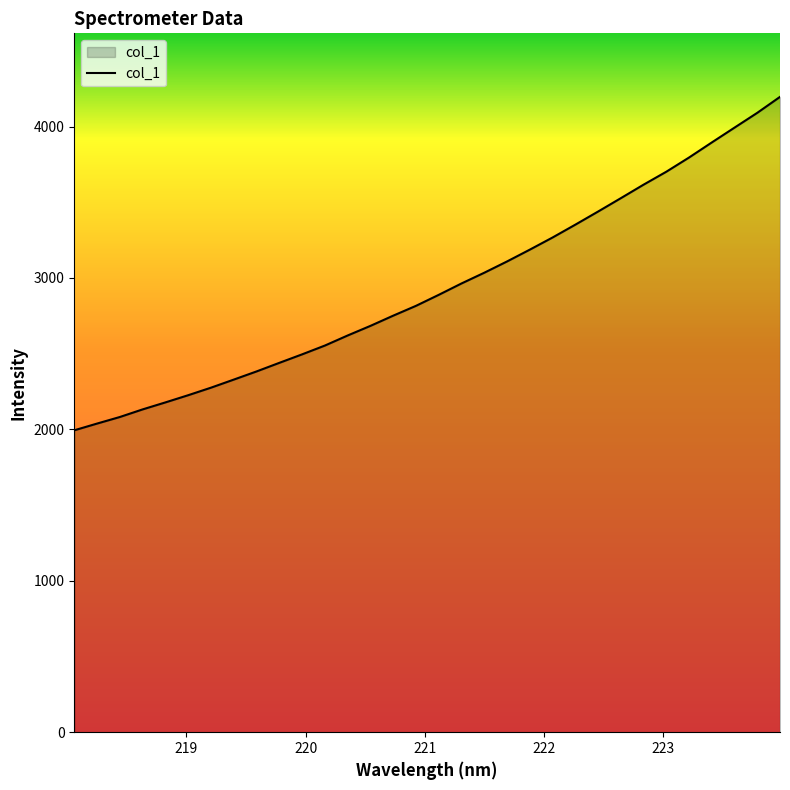

What is the smallest value displayed?

1994.1